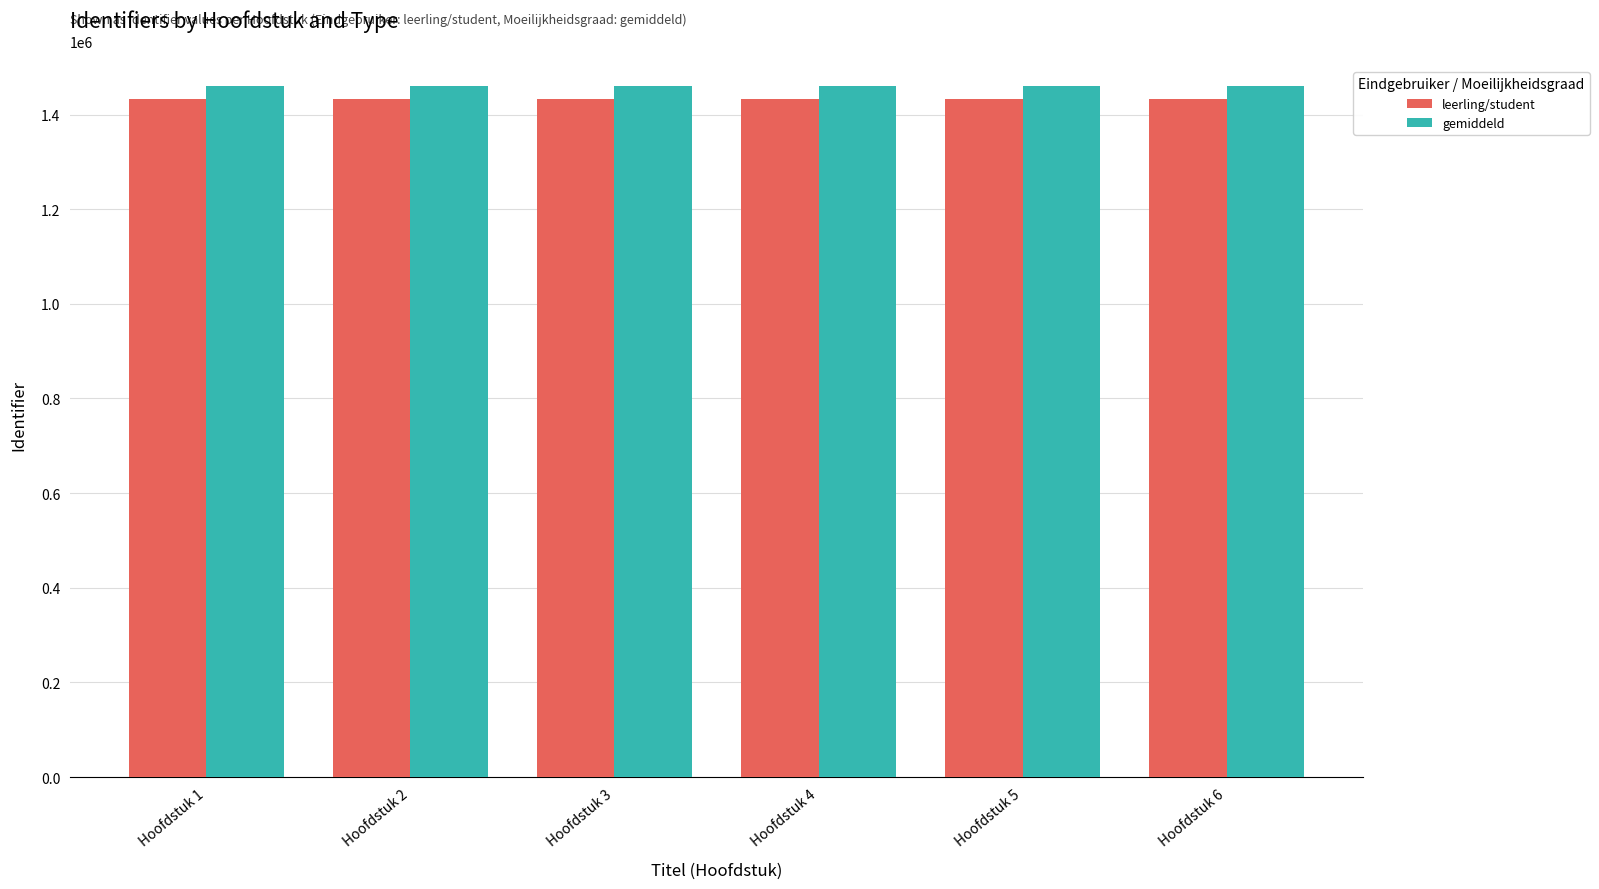

Which series has the largest range (max minus min)?

gemiddeld